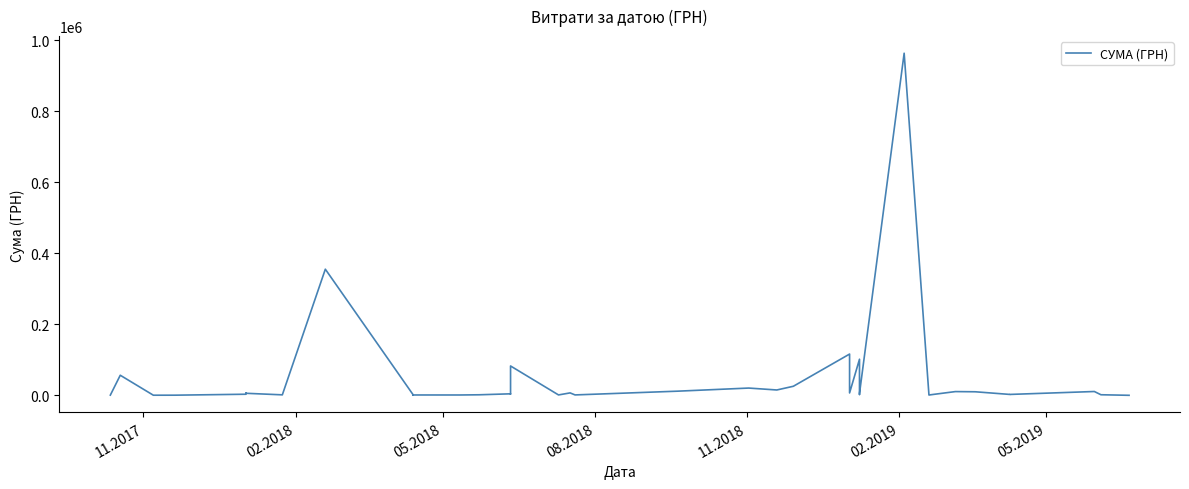

What is the value of the 20th point from the left?

7000.4